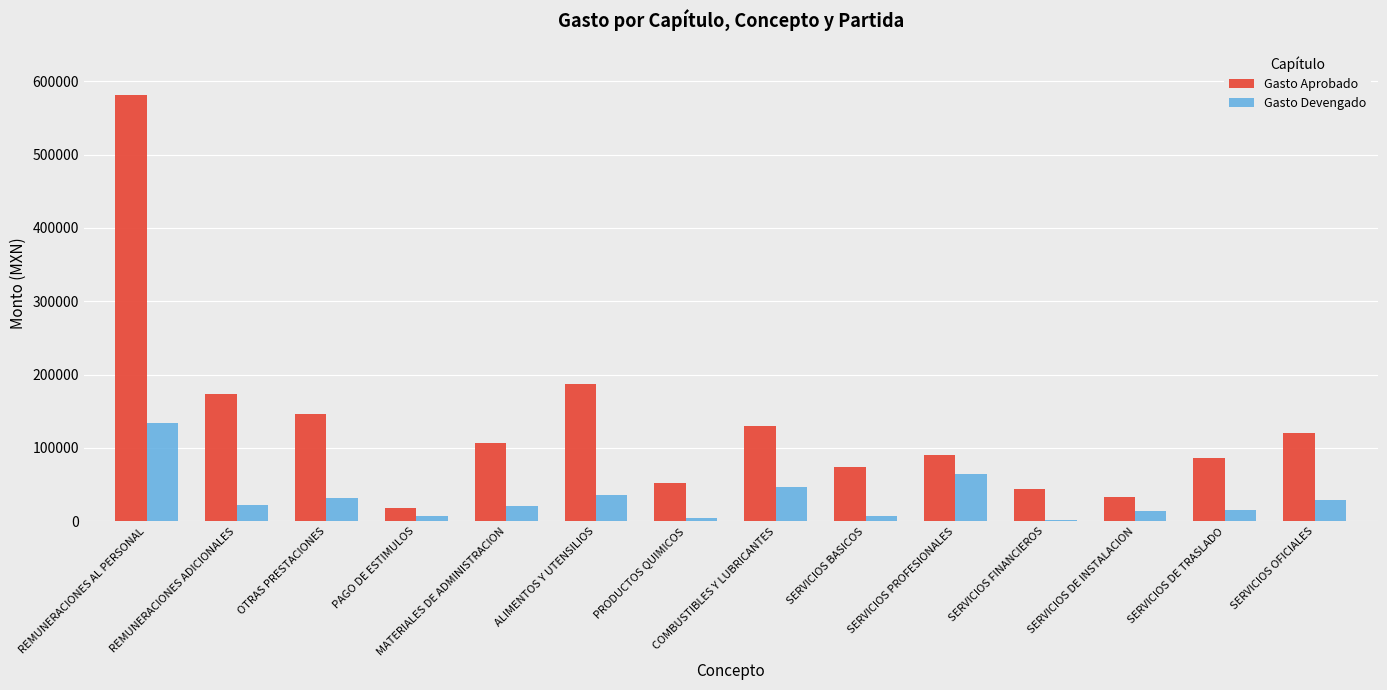

What is the spread (max minus min) of values at PAGO DE ESTIMULOS?

10500.0